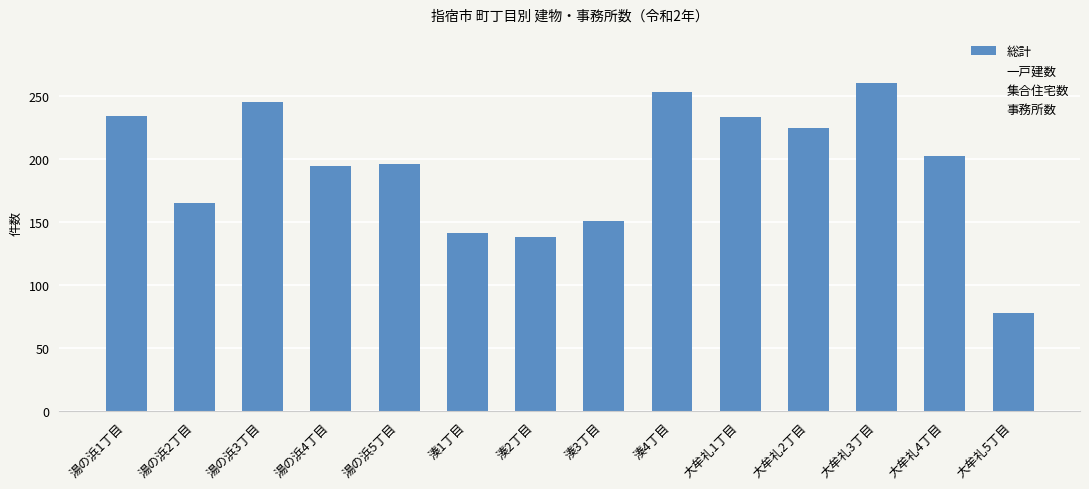

Where is the data nearest to the value 169?

湯の浜2丁目